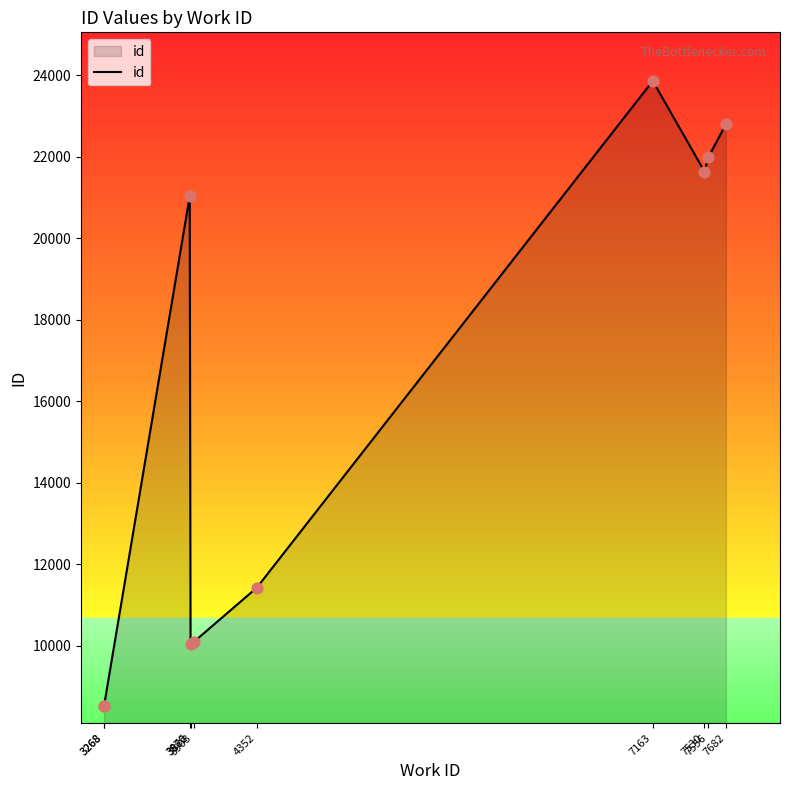

Approximately how many times larger is the value at 3268 compared to 7556?

0.4